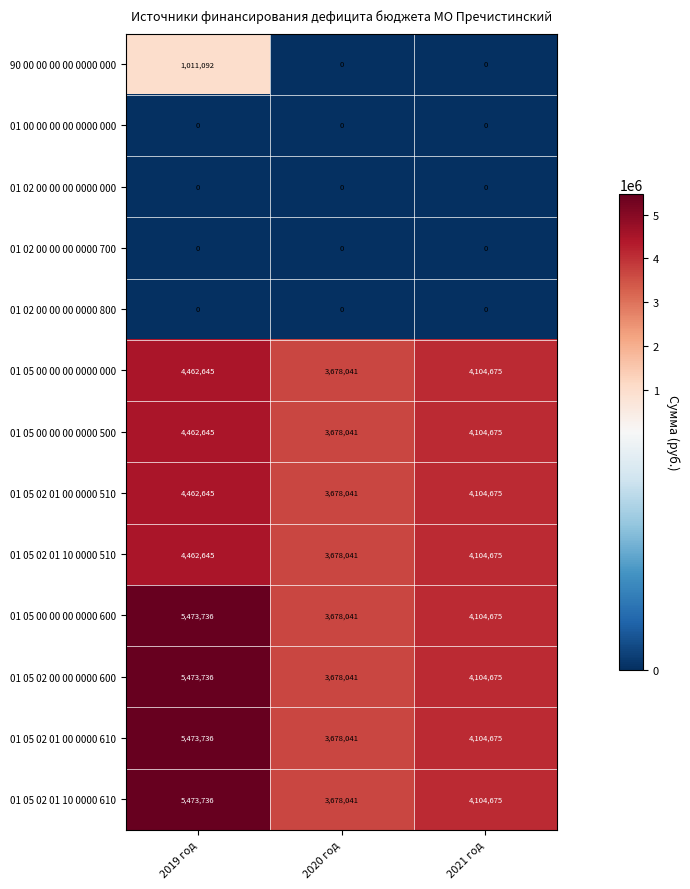

Is the value of 90 00 00 00 00 0000 000 at 2019 год greater than the value of 01 02 00 00 00 0000 000 at 2020 год?

Yes